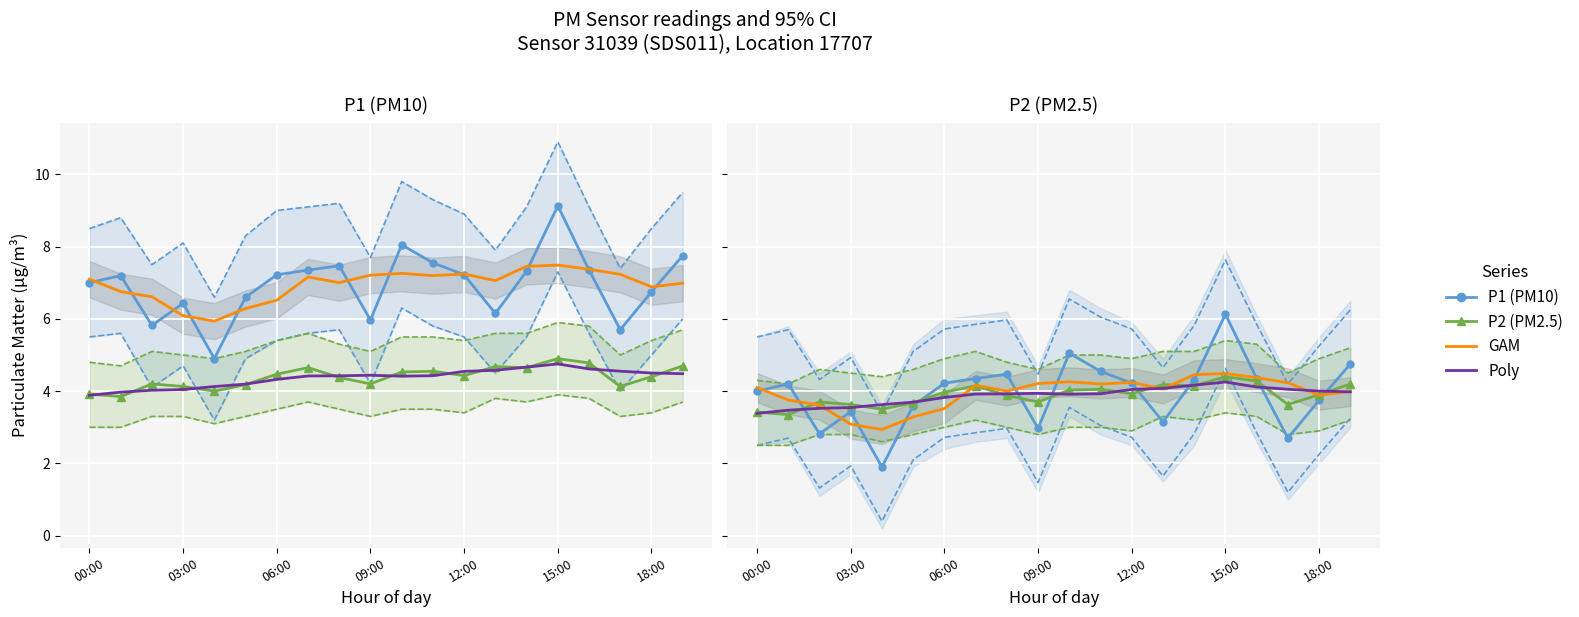

At which category does P1 reach its first local valley?

02:00